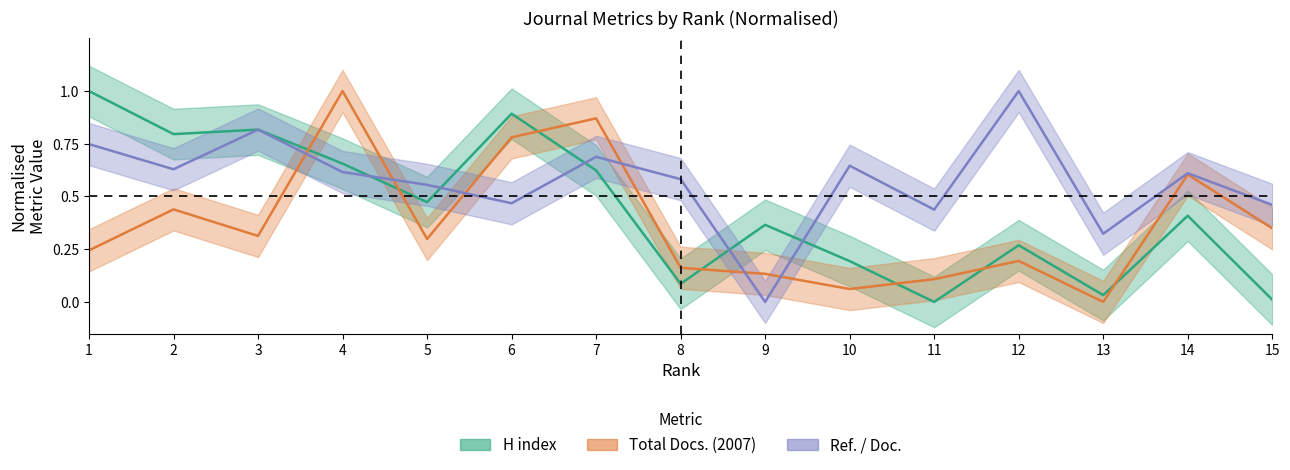

True or false: Ref. / Doc. has a value of 0.9 at 10.

False